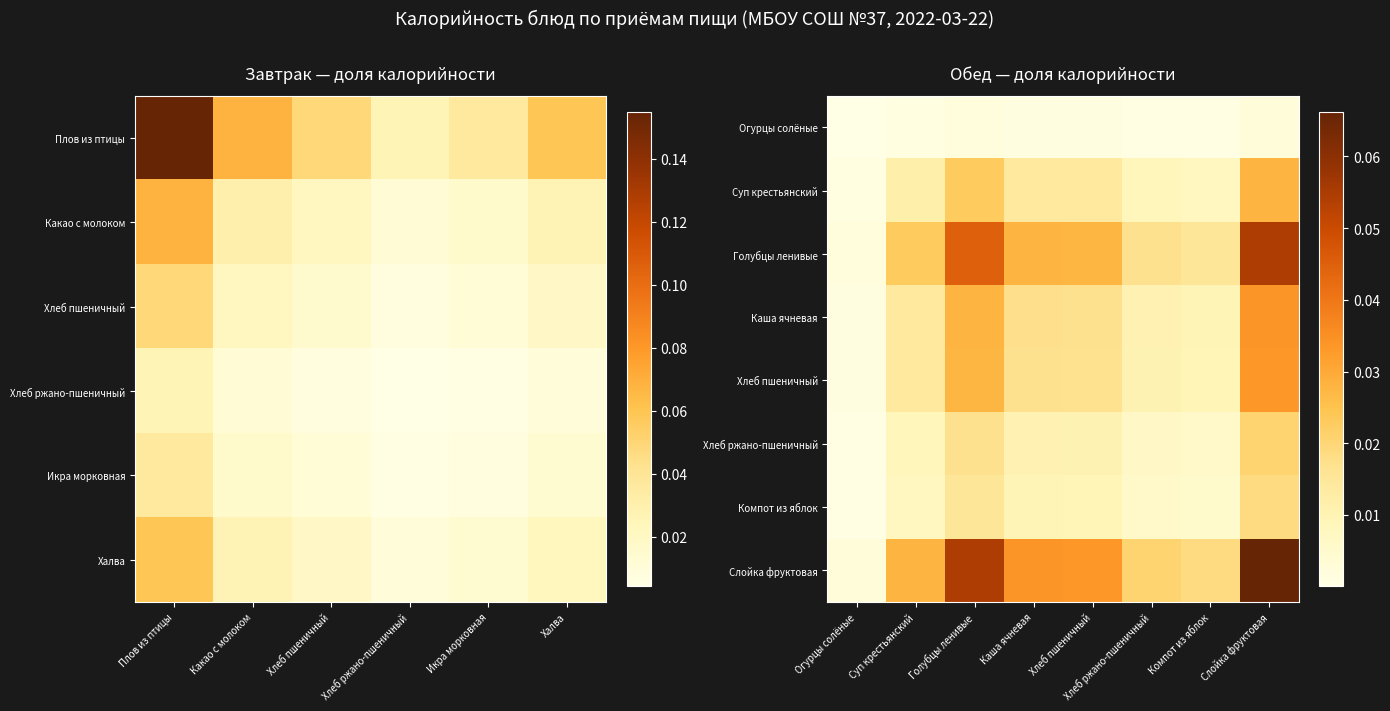

How many series are shown in this chart?

8